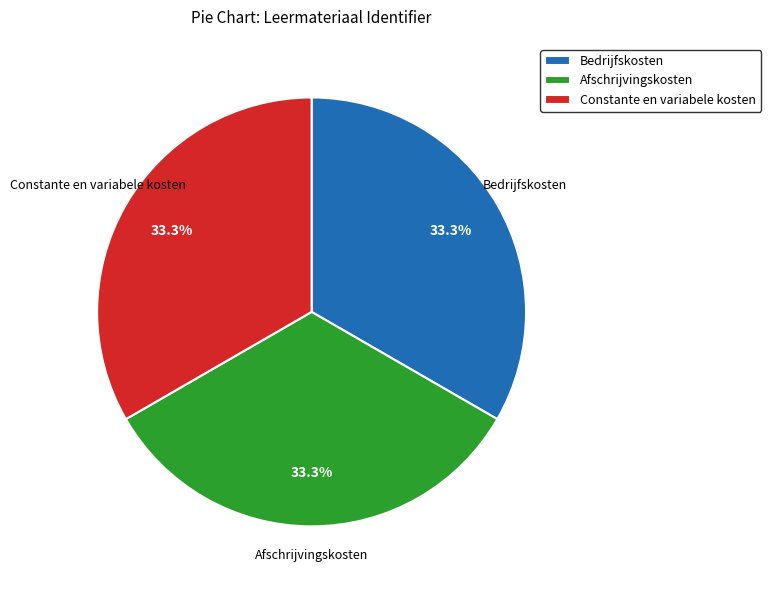

Combined, do Constante en variabele kosten and Afschrijvingskosten account for over 50%?

Yes